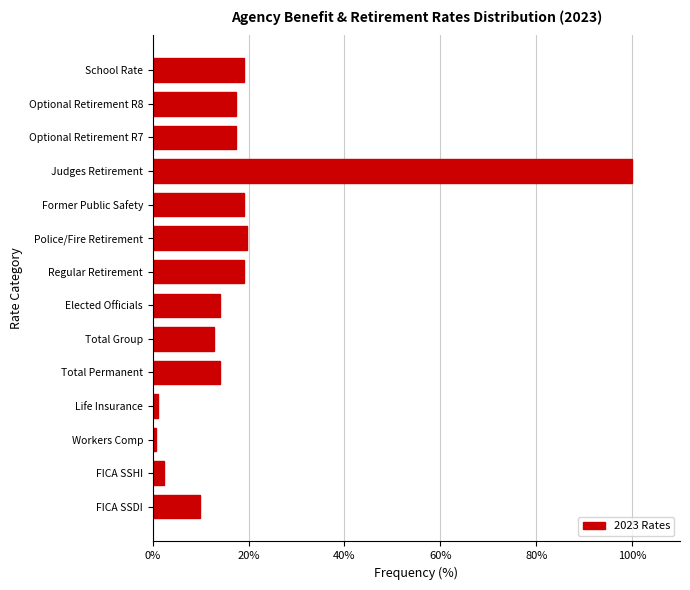

Reading top to bottom, transcribe all the data shown in this chart.

19.1	17.3	17.3	100.0	19.1	19.6	19.1	14.0	12.8	14.0	1.2	0.6	2.3	9.9